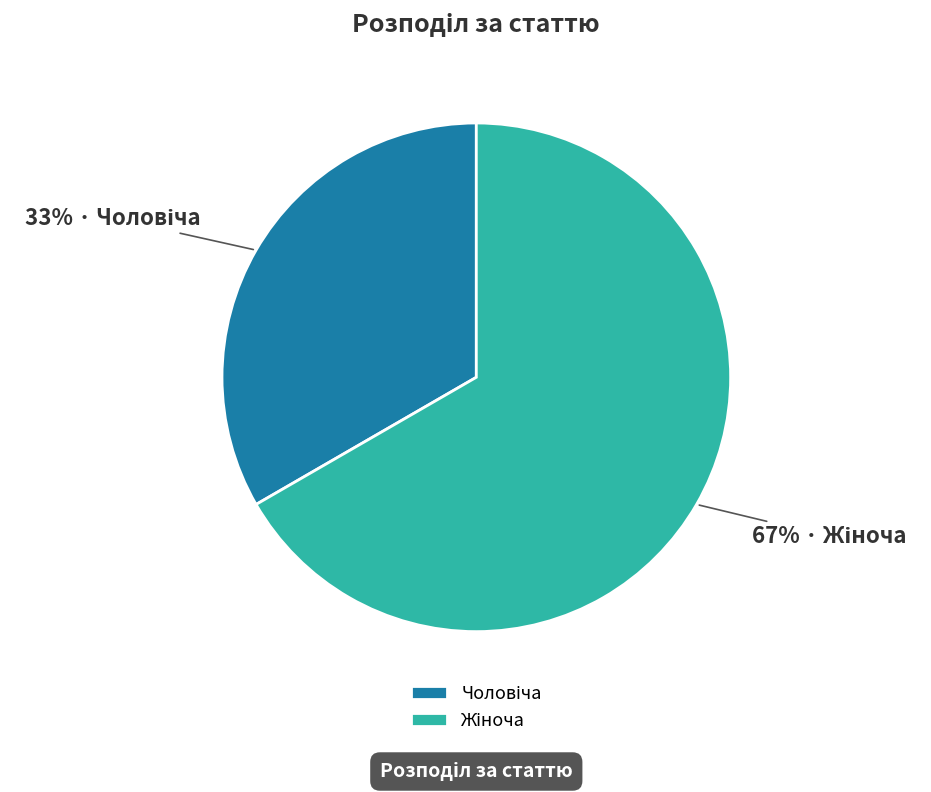

To the nearest percent, what is the average slice percentage?

50%